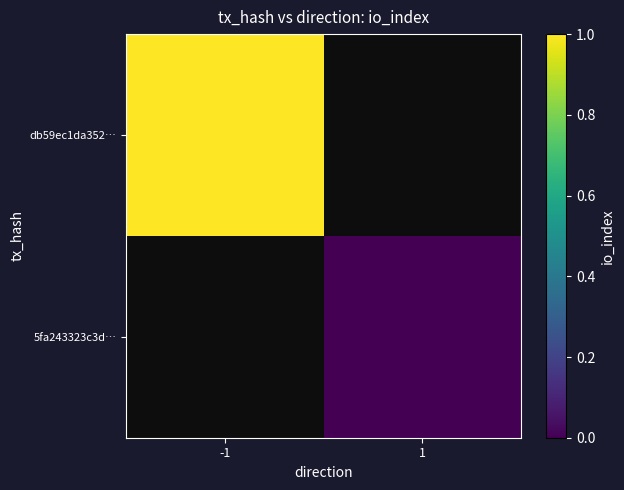

List the labels in order of 5fa243323c3d… value, largest first.

-1, 1